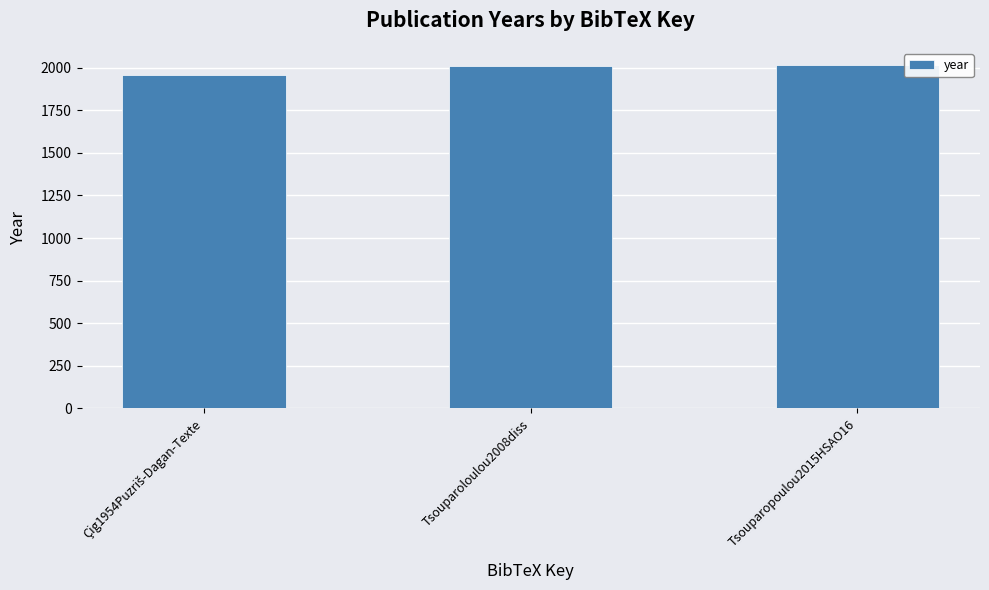

What is the value of the 2nd bar from the left?

2008